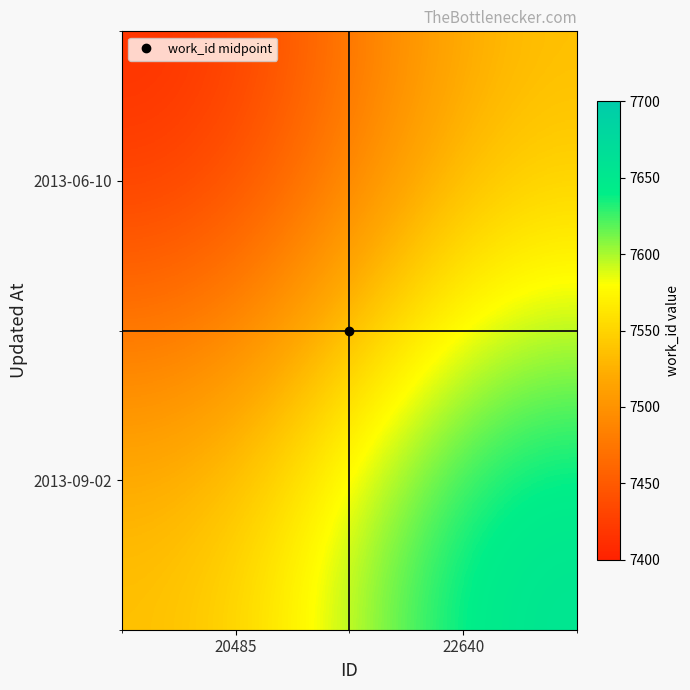

Reading right to left, transcribe all the data shown in this chart.

2013-06-10: 22640=7536	20485=7407
2013-09-02: 22640=7665	20485=7536